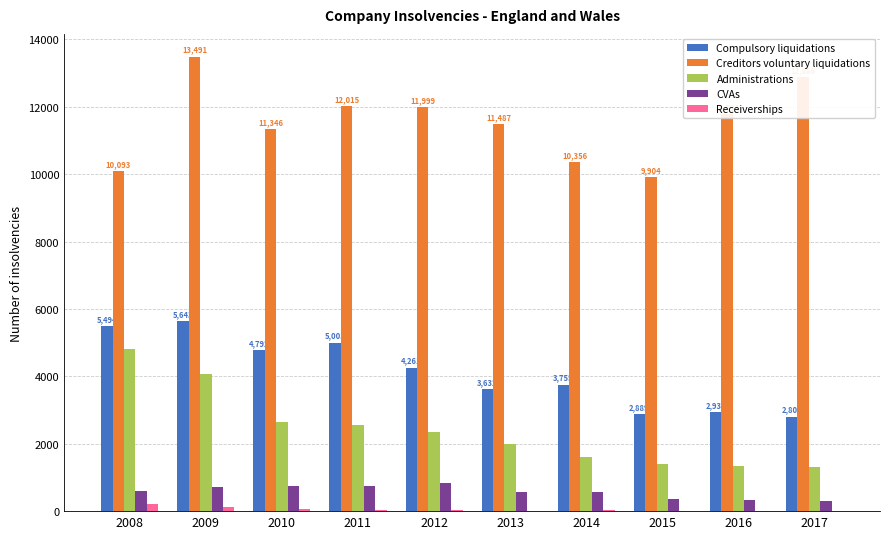

The Administrations series shows 760 at 2015. True or false?

False